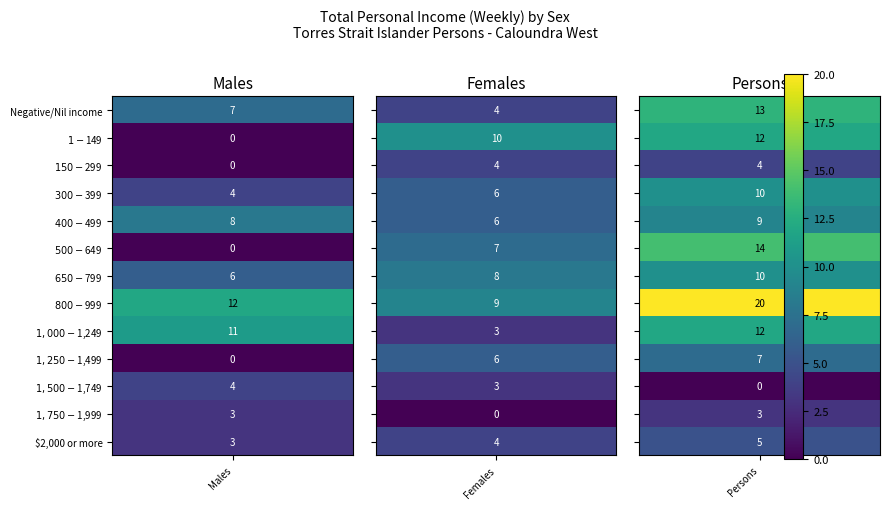

What is the difference between the Females values at $400-$499 and $1,500-$1,749?

3